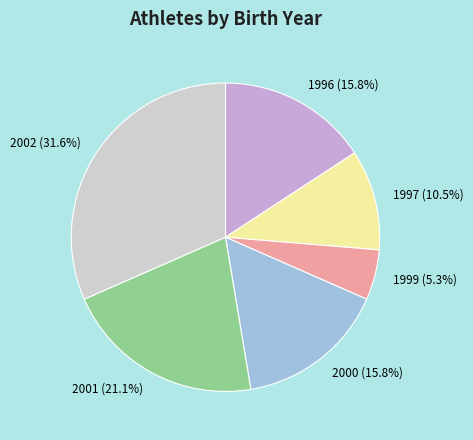

Between 1999 (5.3%) and 1996 (15.8%), which is larger?

1996 (15.8%)